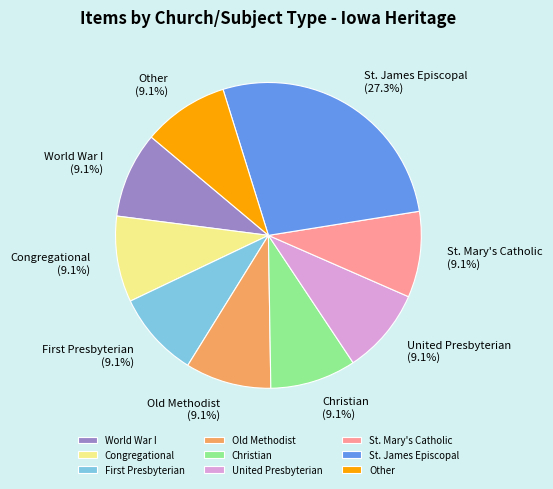

To the nearest percent, what is the average slice percentage?

11%